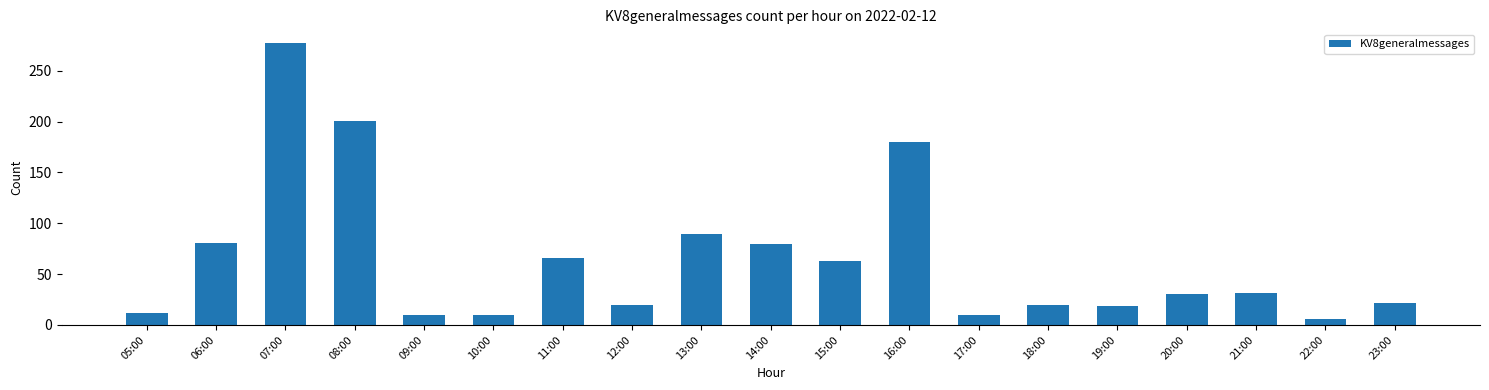

What is the difference between the values at 08:00 and 14:00?

121